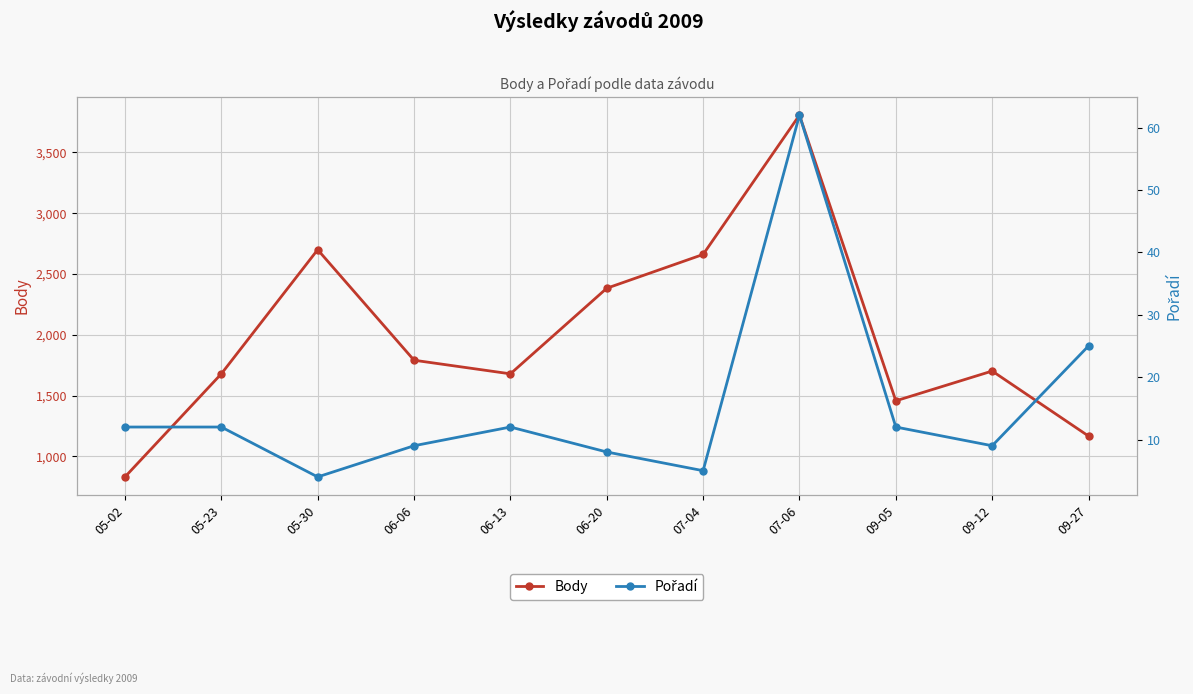

True or false: Body and Pořadí cross at least once.

False